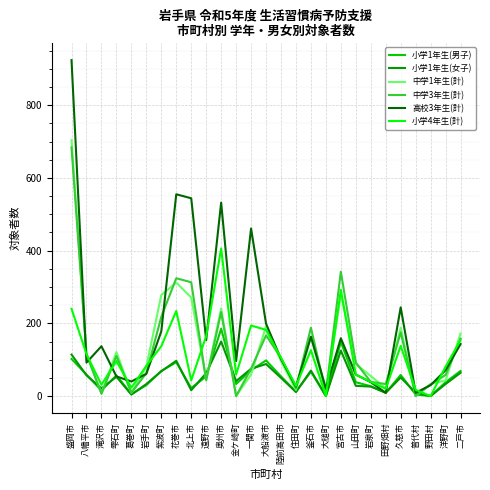

The 小学4年生(計) series shows 577 at 奥州市. True or false?

False